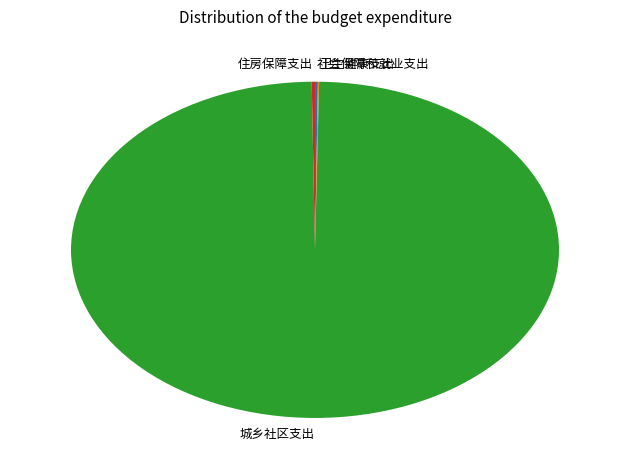

True or false: 城乡社区支出 accounts for 100% of the total.

True